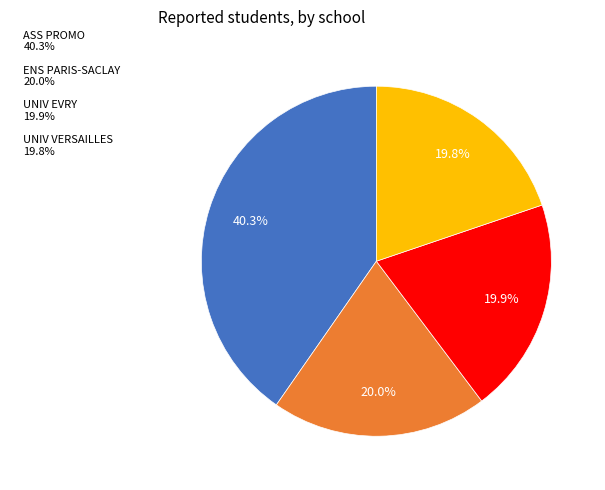

Count the number of slices in the pie.

4